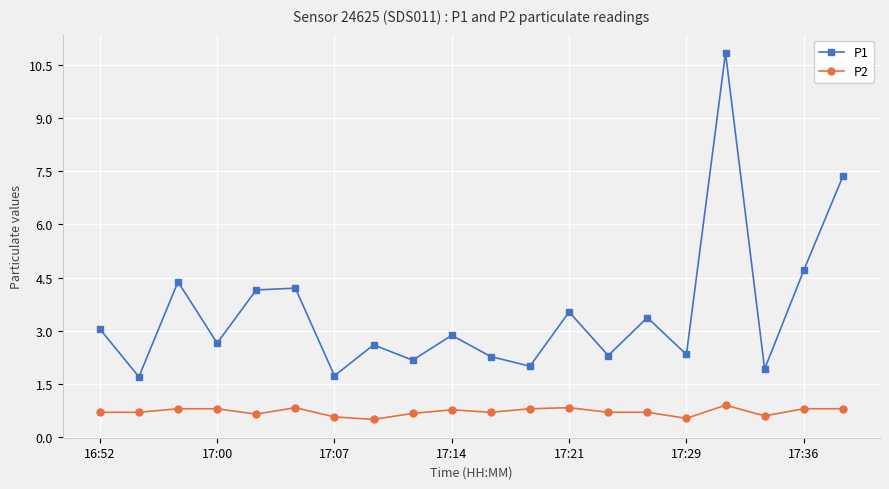

Rank the series by their maximum value, from highest to lowest.

P1, P2